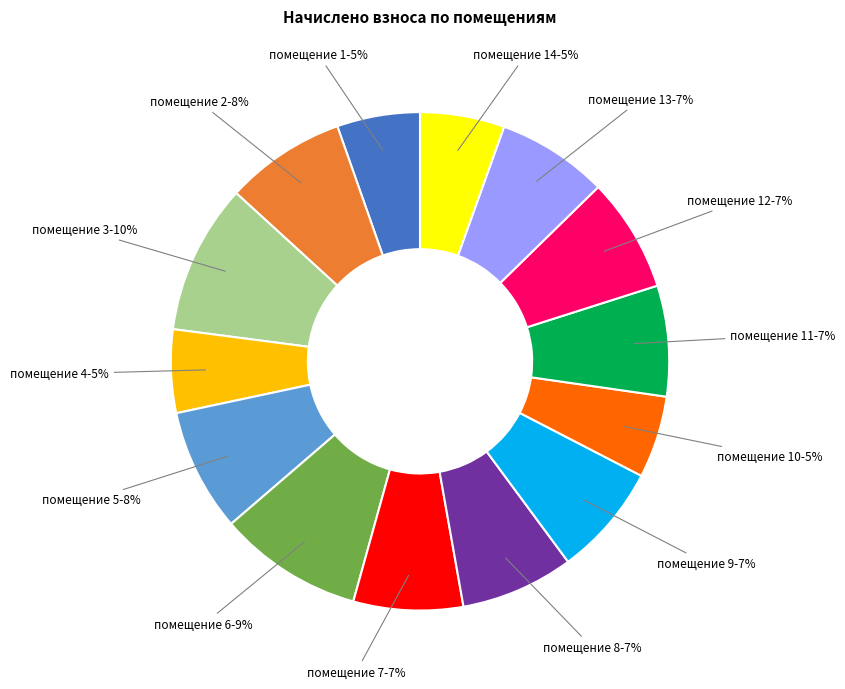

To the nearest percent, what percentage of the pie is помещение 6?

9%